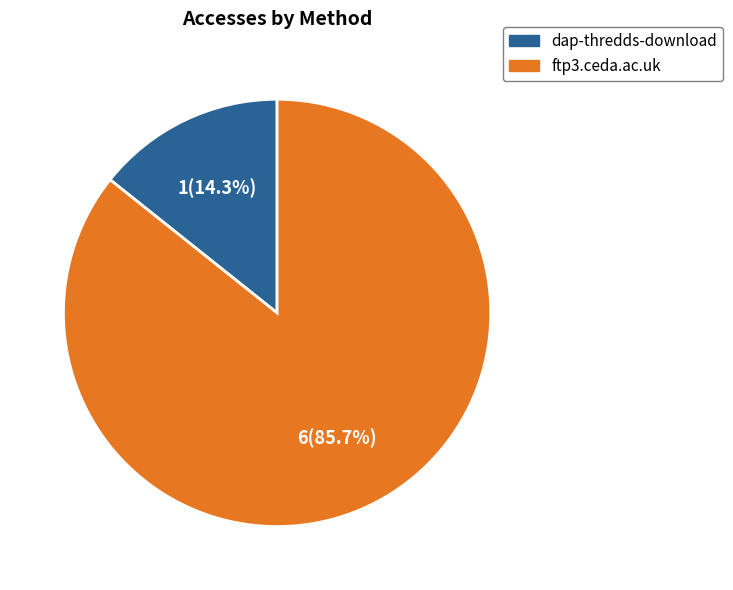

To the nearest percent, what is the difference between the largest and smallest slice percentages?

71%